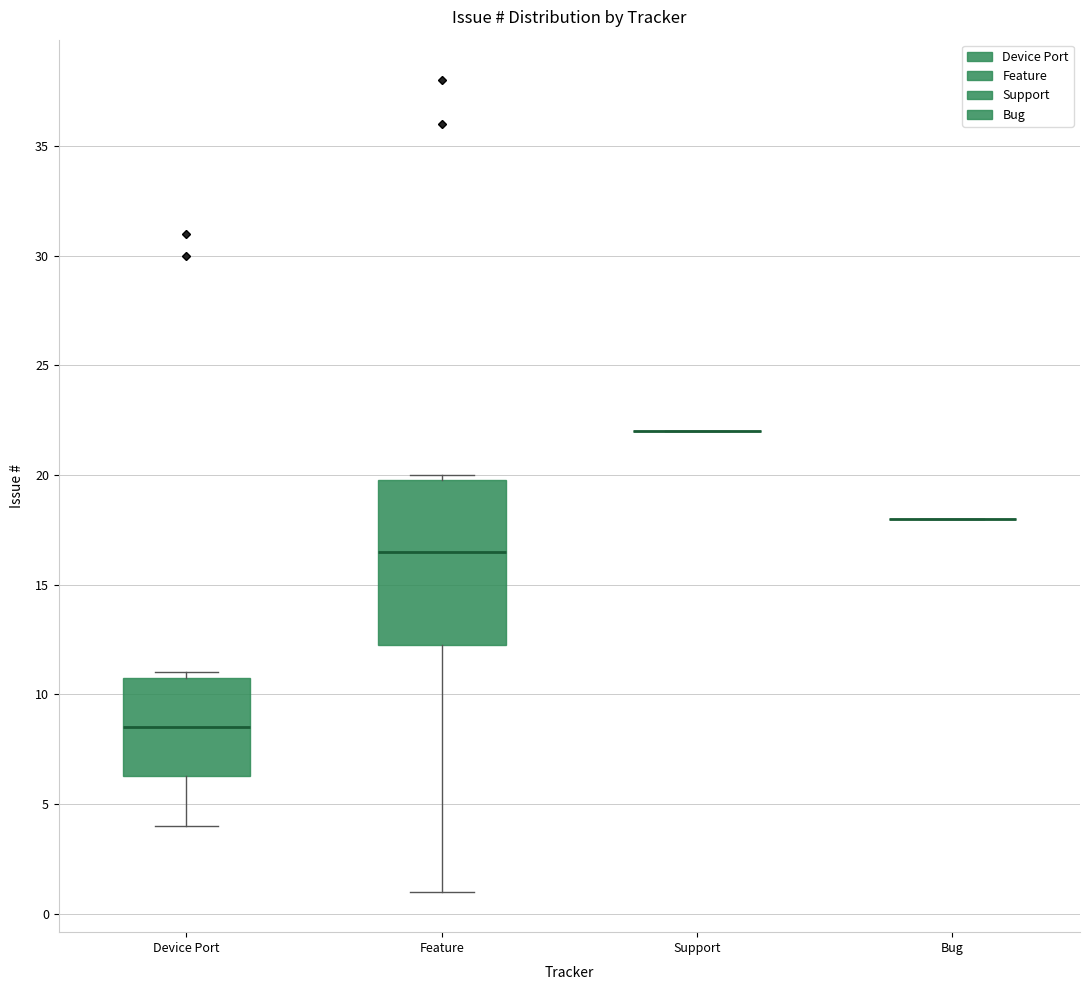

Which box is the tallest, from its lower edge to its upper edge?

Feature